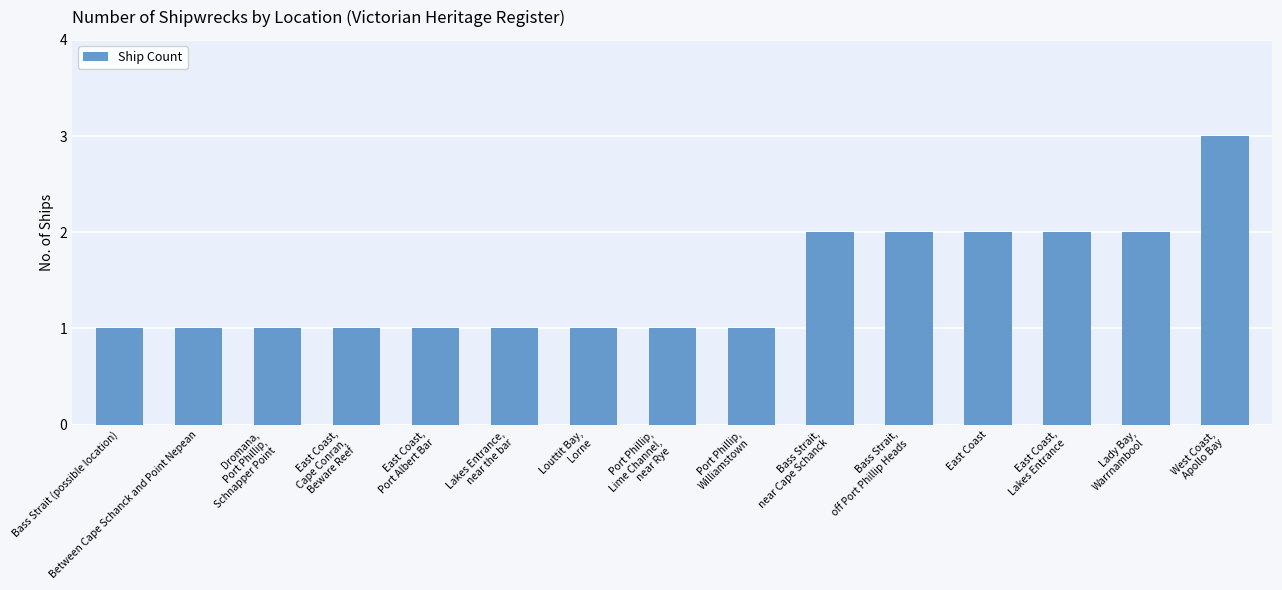

What position from the right is East Coast,
Lakes Entrance?

3